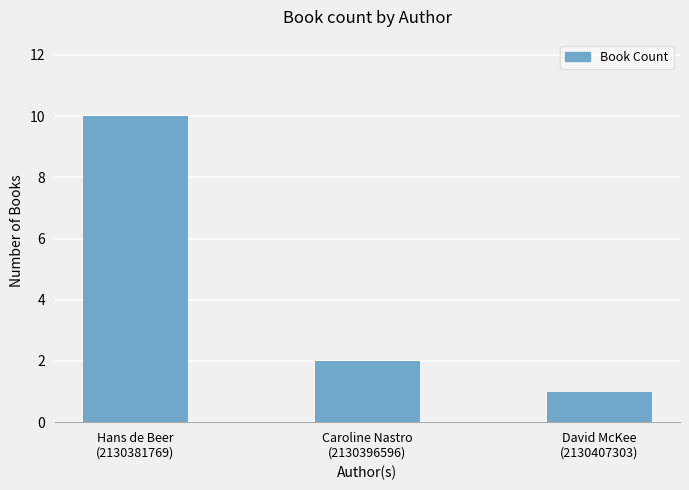

Which has a higher value, Hans de Beer
(2130381769) or Caroline Nastro
(2130396596)?

Hans de Beer
(2130381769)